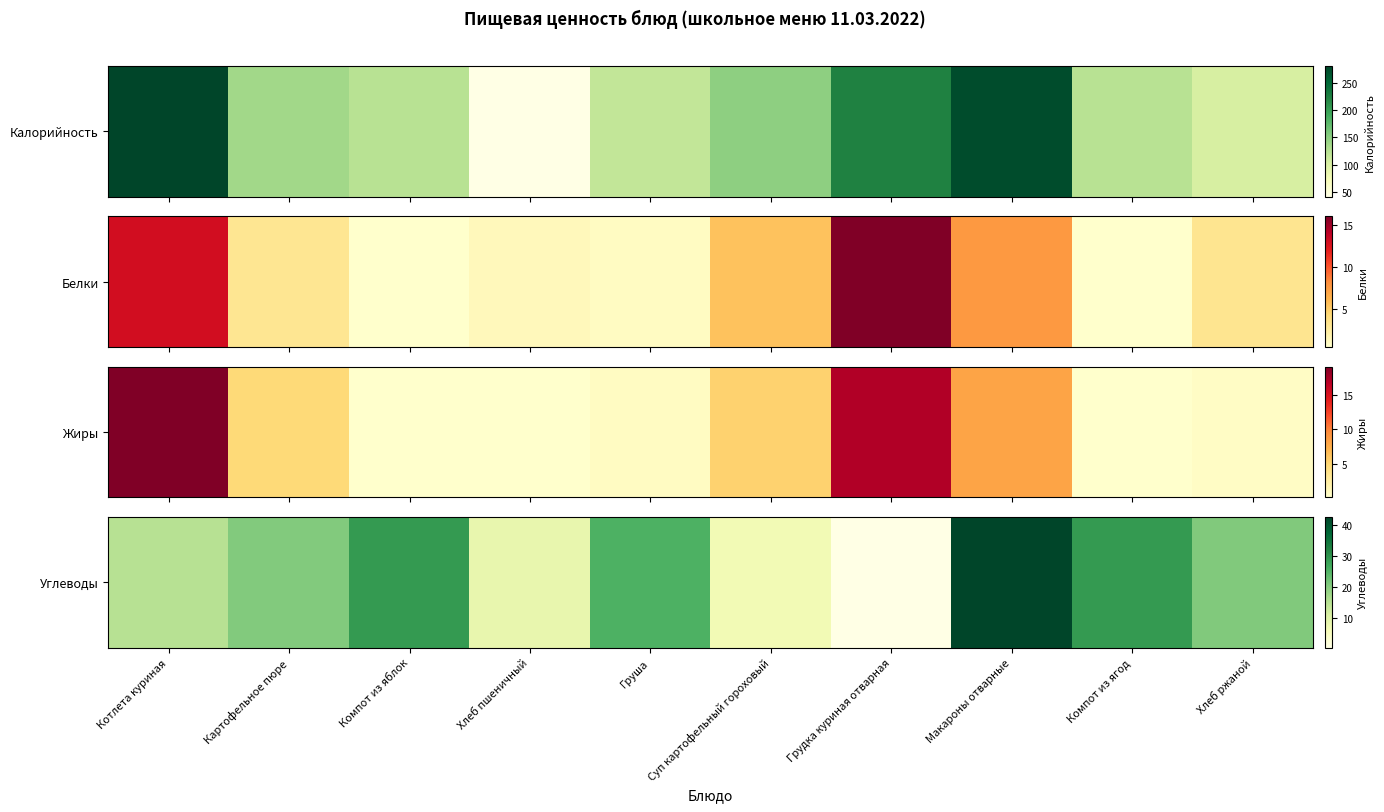

Reading left to right, list all the values displayed in this chart.

Котлета куриная=15.0	Картофельное пюре=20.4	Компот из яблок=28.9	Хлеб пшеничный=8.2	Груша=25.5	Суп картофельный гороховый=6.5	Грудка куриная отварная=0.3	Макароны отварные=42.6	Компот из ягод=28.9	Хлеб ржаной=20.5